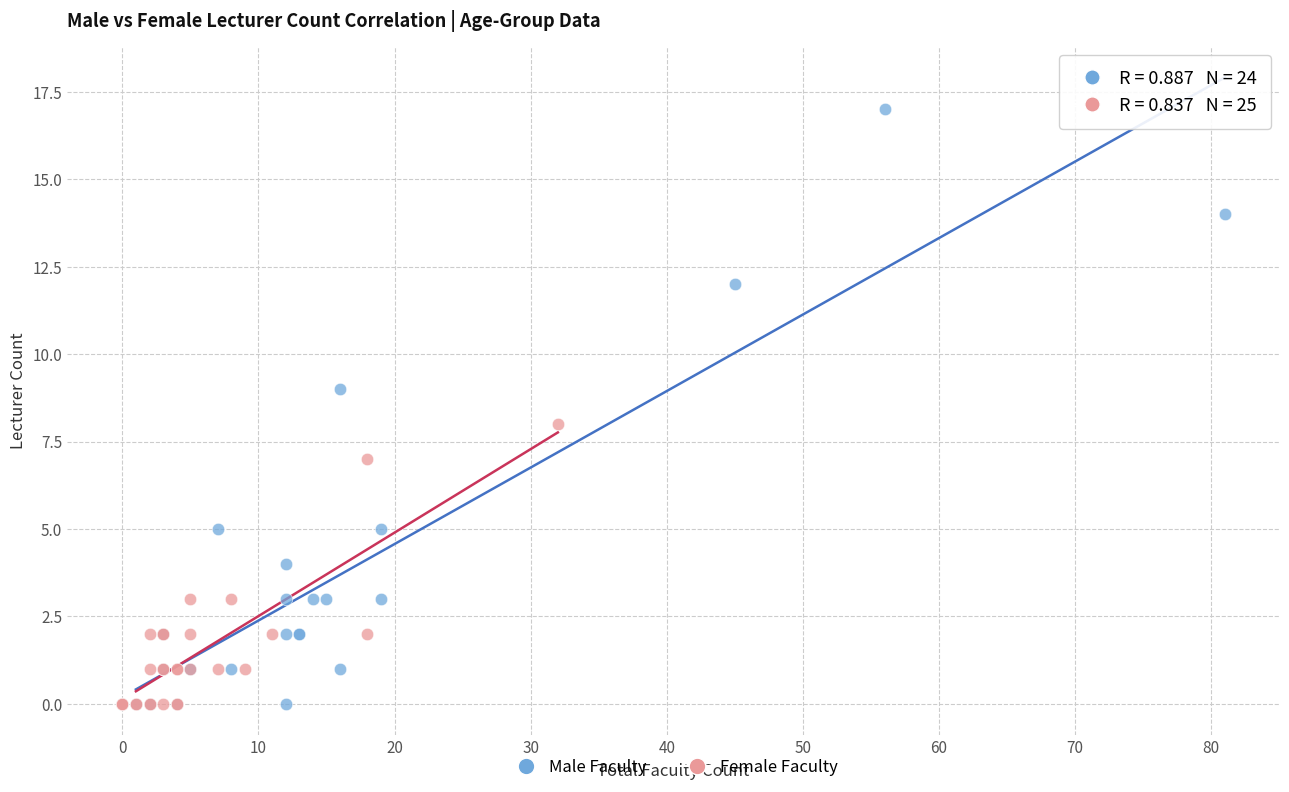

What are all the series names shown in the legend?

Male Faculty, Female Faculty